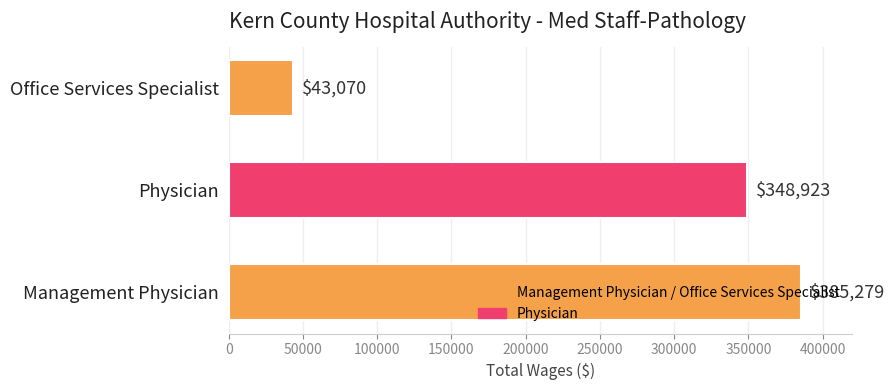

What is the minimum value shown in the chart?

43070